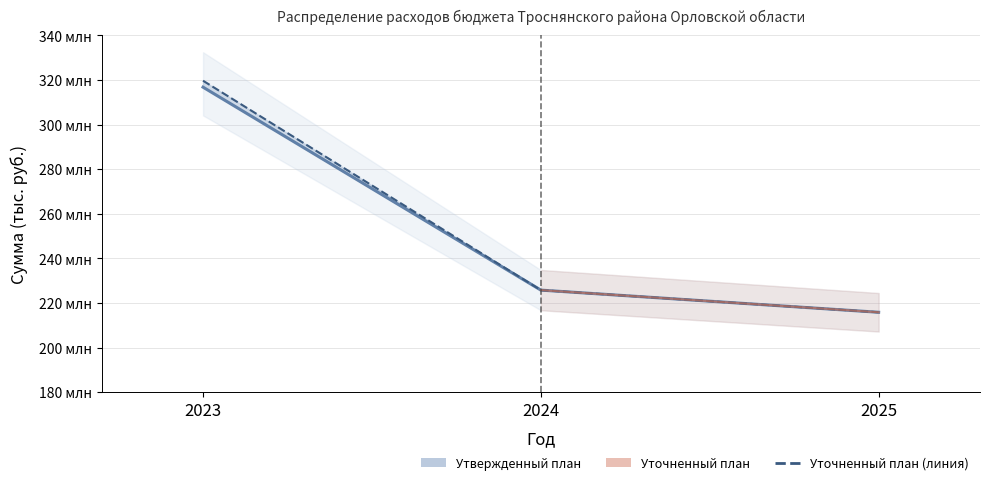

At which label does Уточненный план (линия) first exceed 225774?

2023